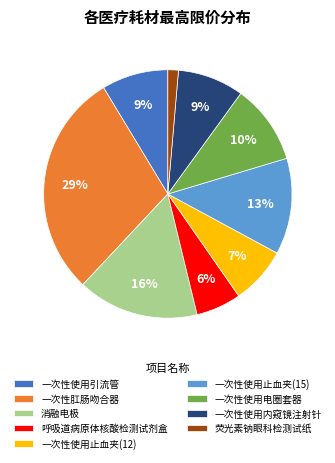

To the nearest percent, what is the combined percentage of 一次性使用止血夹(12) and 一次性使用内窥镜注射针?

16%